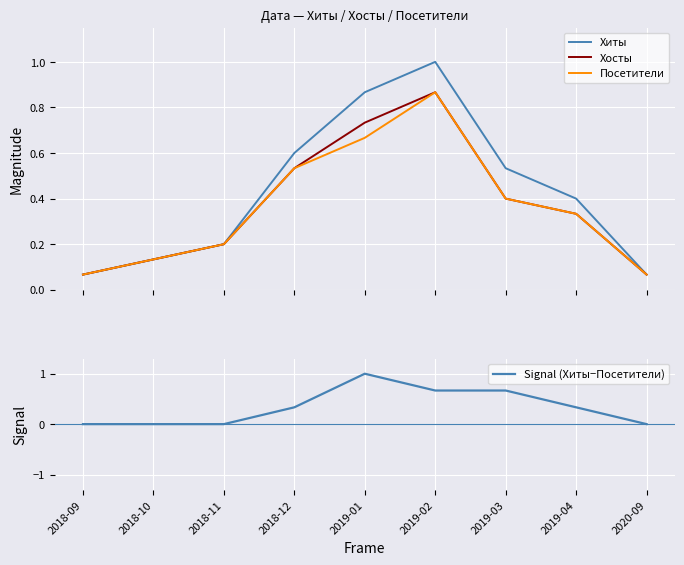

Reading right to left, extract all data points from this chart.

Хиты: 0.1	0.4	0.5	1.0	0.9	0.6	0.2	0.1	0.1
Хосты: 0.1	0.3	0.4	0.9	0.7	0.5	0.2	0.1	0.1
Посетители: 0.1	0.3	0.4	0.9	0.7	0.5	0.2	0.1	0.1
Signal (Хиты−Посетители): 0.0	0.3	0.7	0.7	1.0	0.3	0.0	0.0	0.0